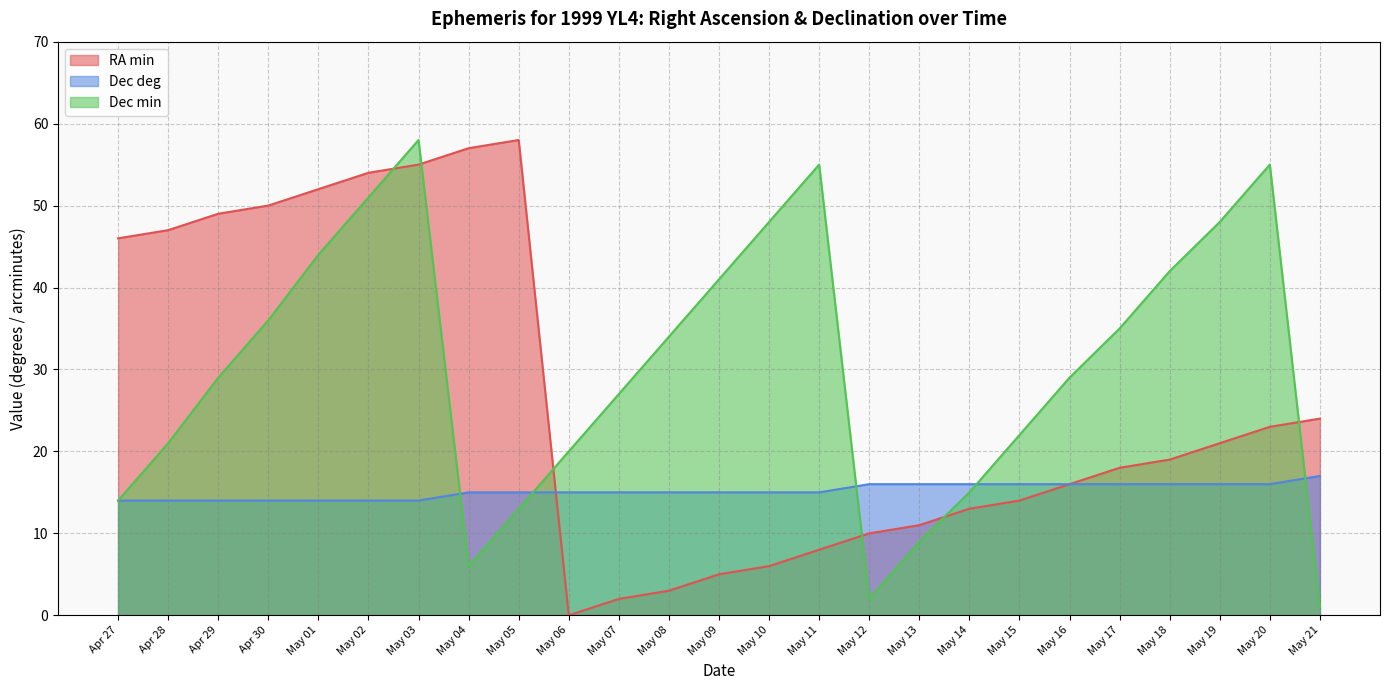

How many times do Dec deg and Dec min cross each other?

5